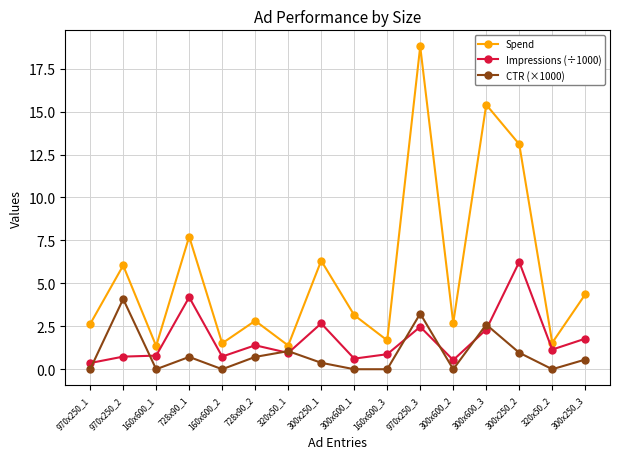

What is the value of the Spend point at the 8th from the left?

6.3